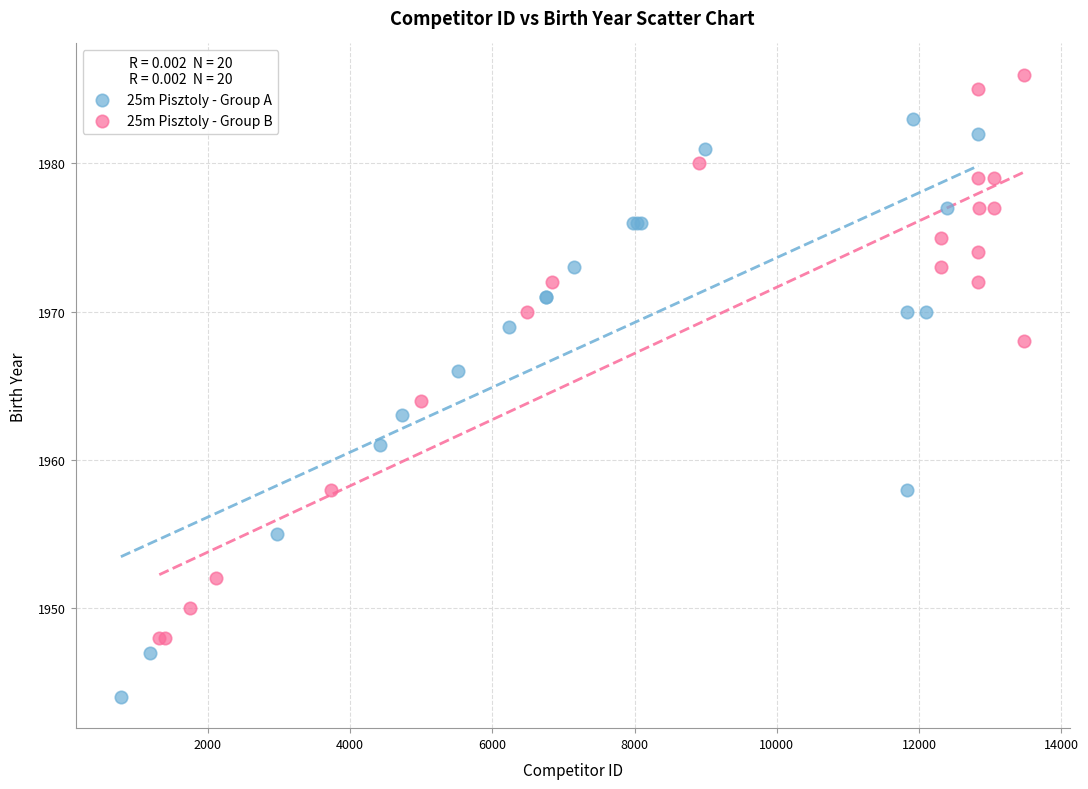

Which series contains the lowest Y value?

25m Pisztoly - Group A